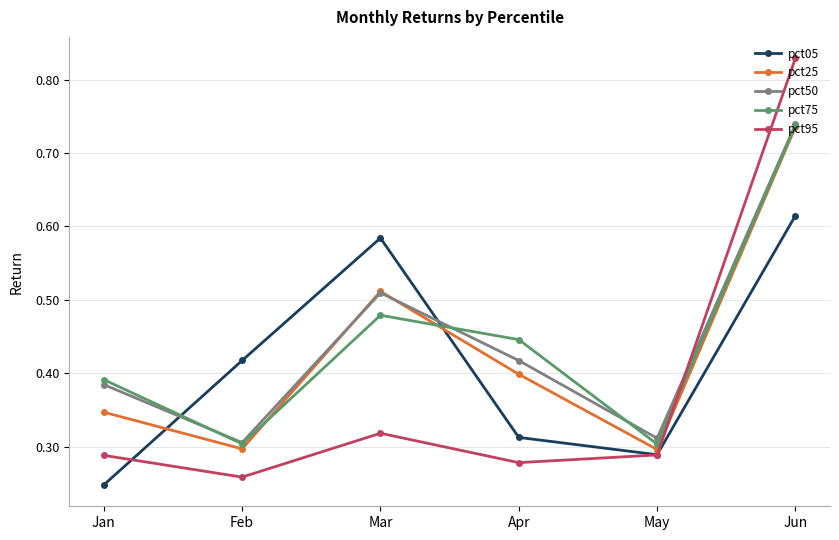

The pct75 series shows 0.3 at Feb. True or false?

True